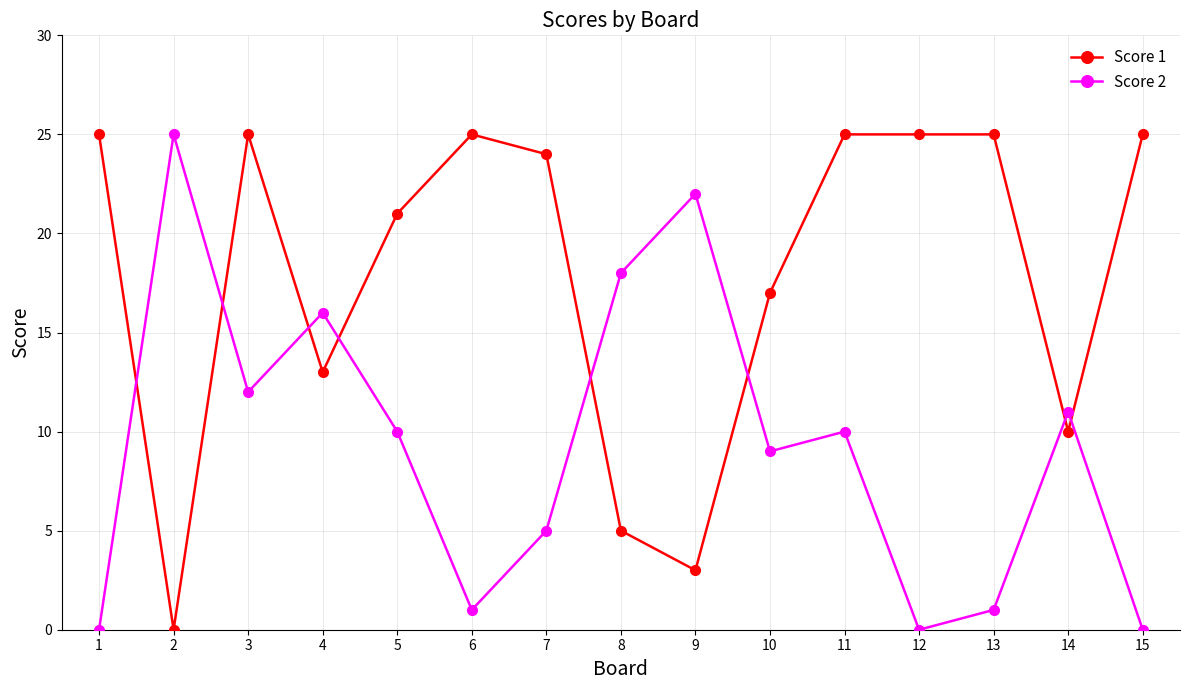

Is this an area chart (filled region under the line)?

No